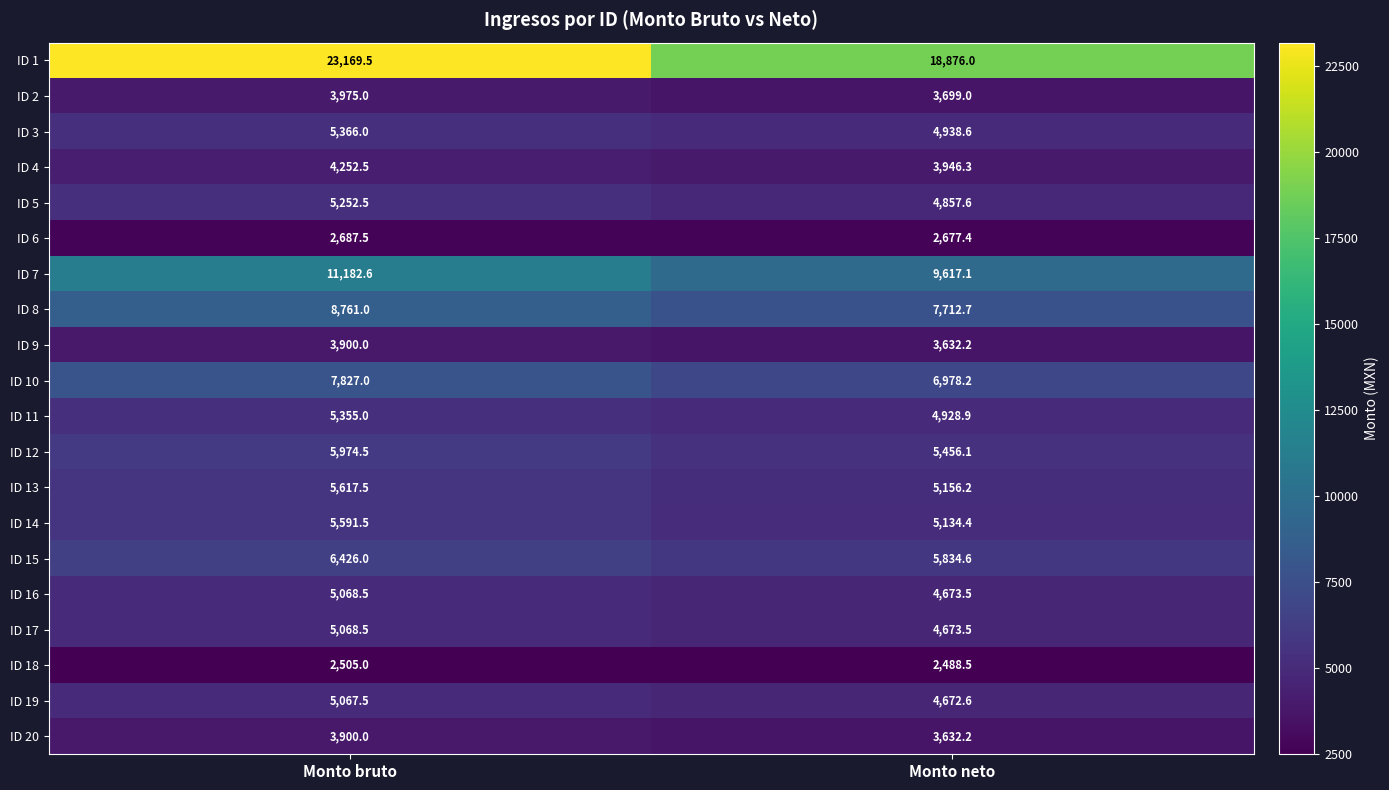

At which category is the sum across all series the highest?

Monto bruto